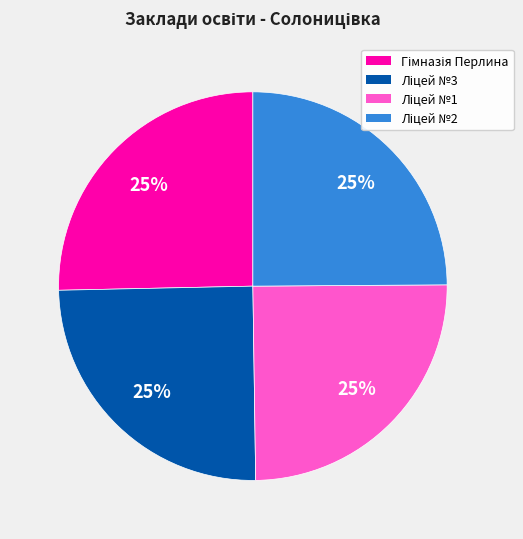

Is there any slice that represents more than half of the pie?

No